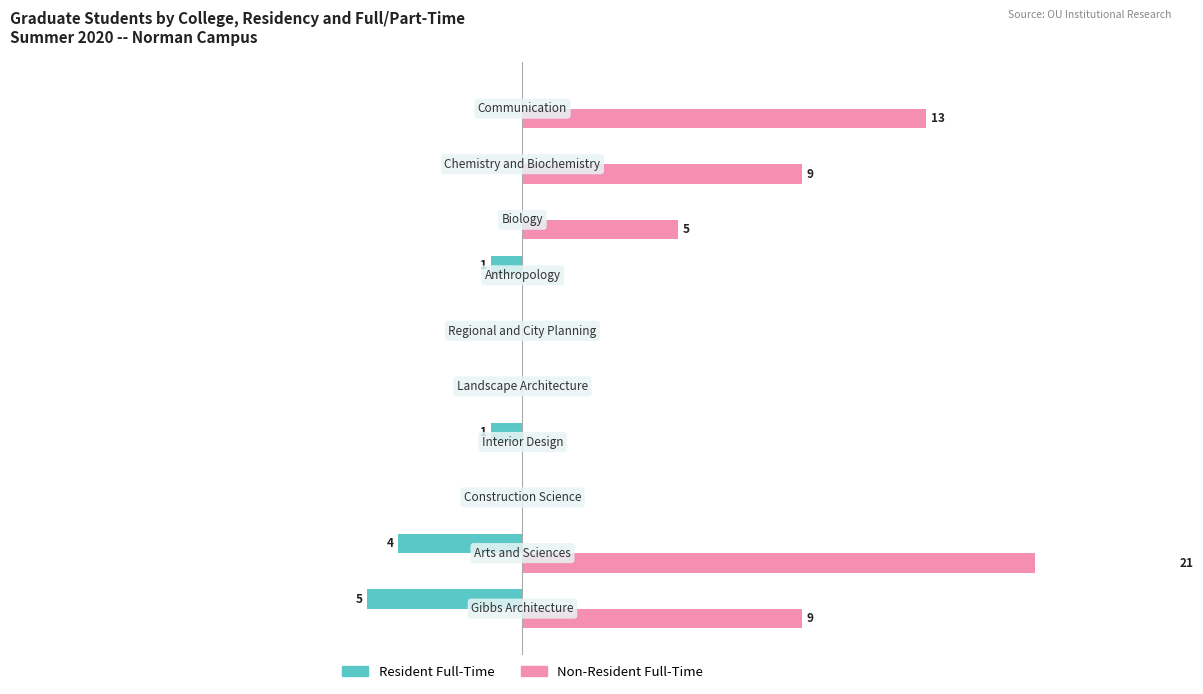

Is the value of Non-Resident Full-Time at 5 greater than the value of Resident Full-Time at 6?

Yes